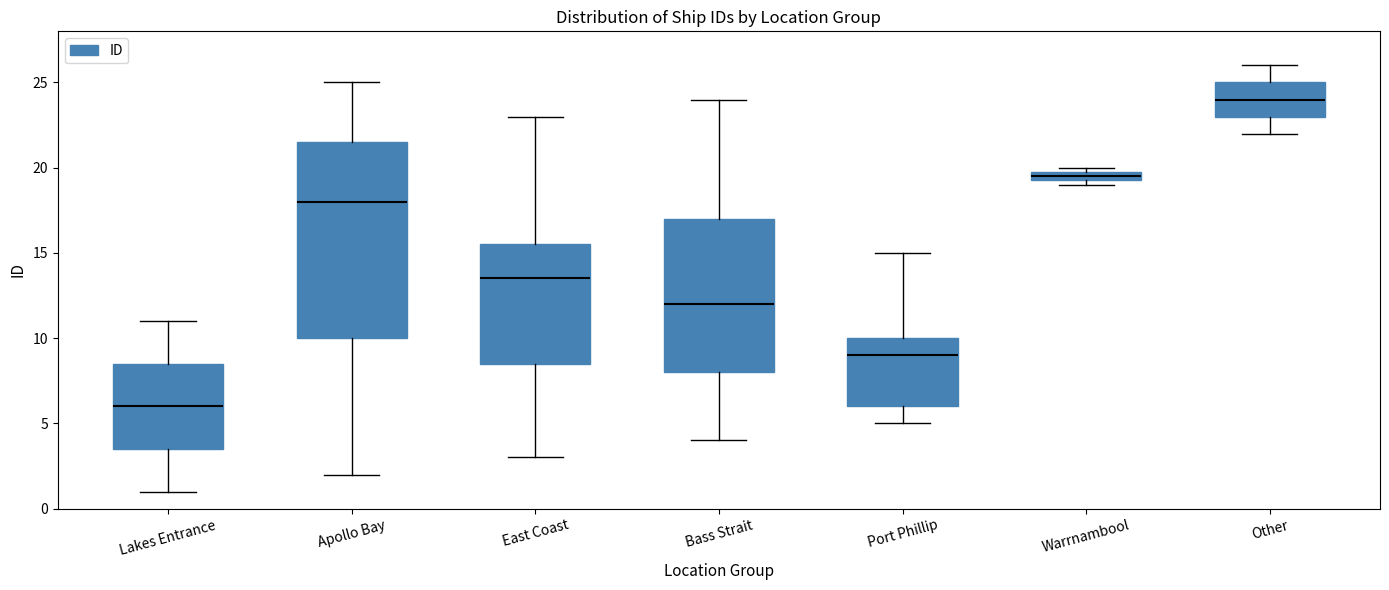

Which box's median line is the lowest?

Lakes Entrance